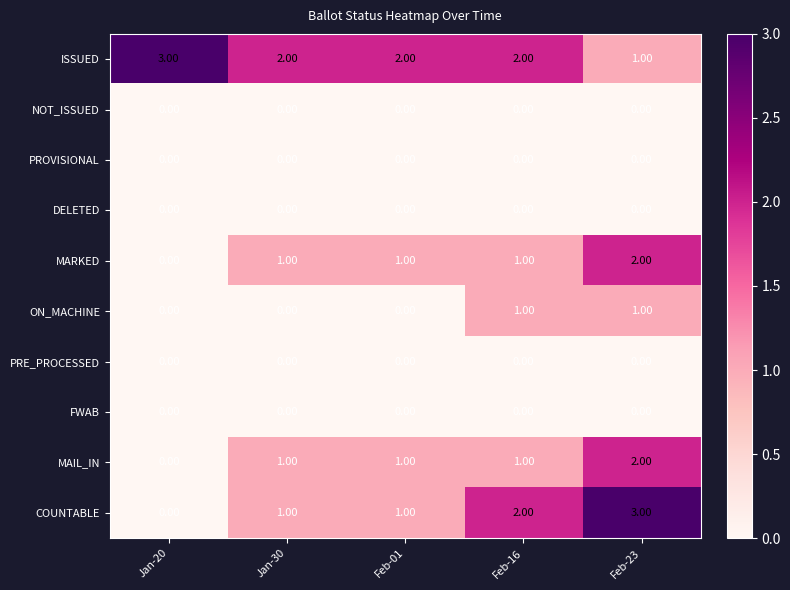

At how many categories does at least one series exceed 1?

5